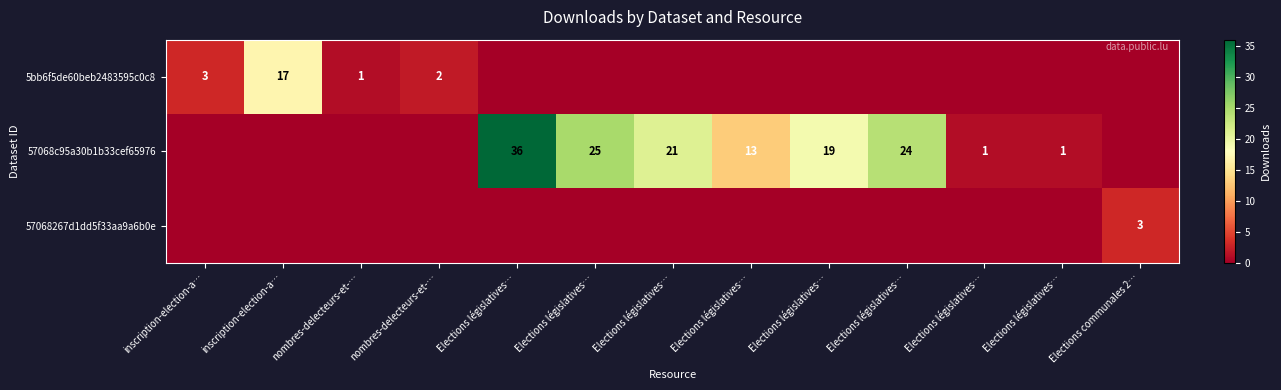

At how many categories does at least one series exceed 4?

7